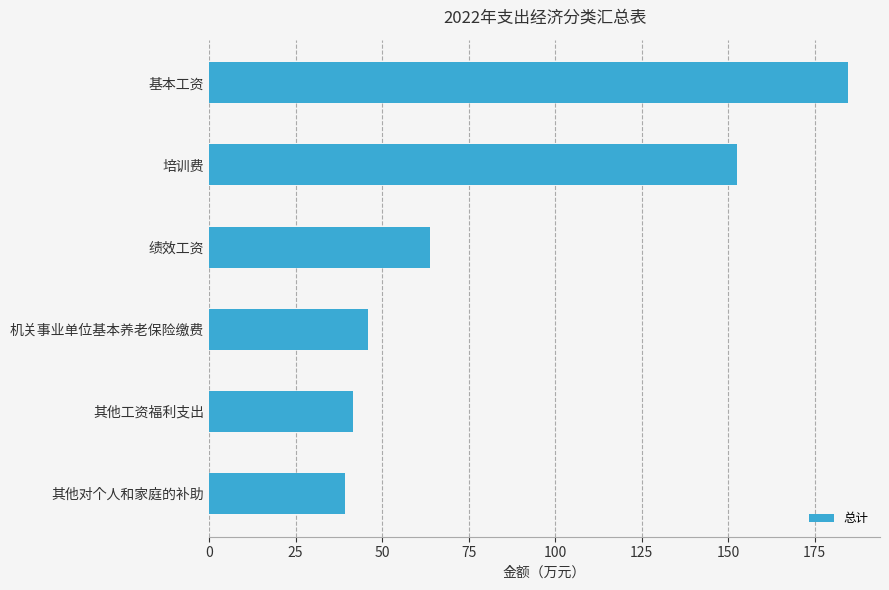

Where is the data nearest to the value 111?

培训费